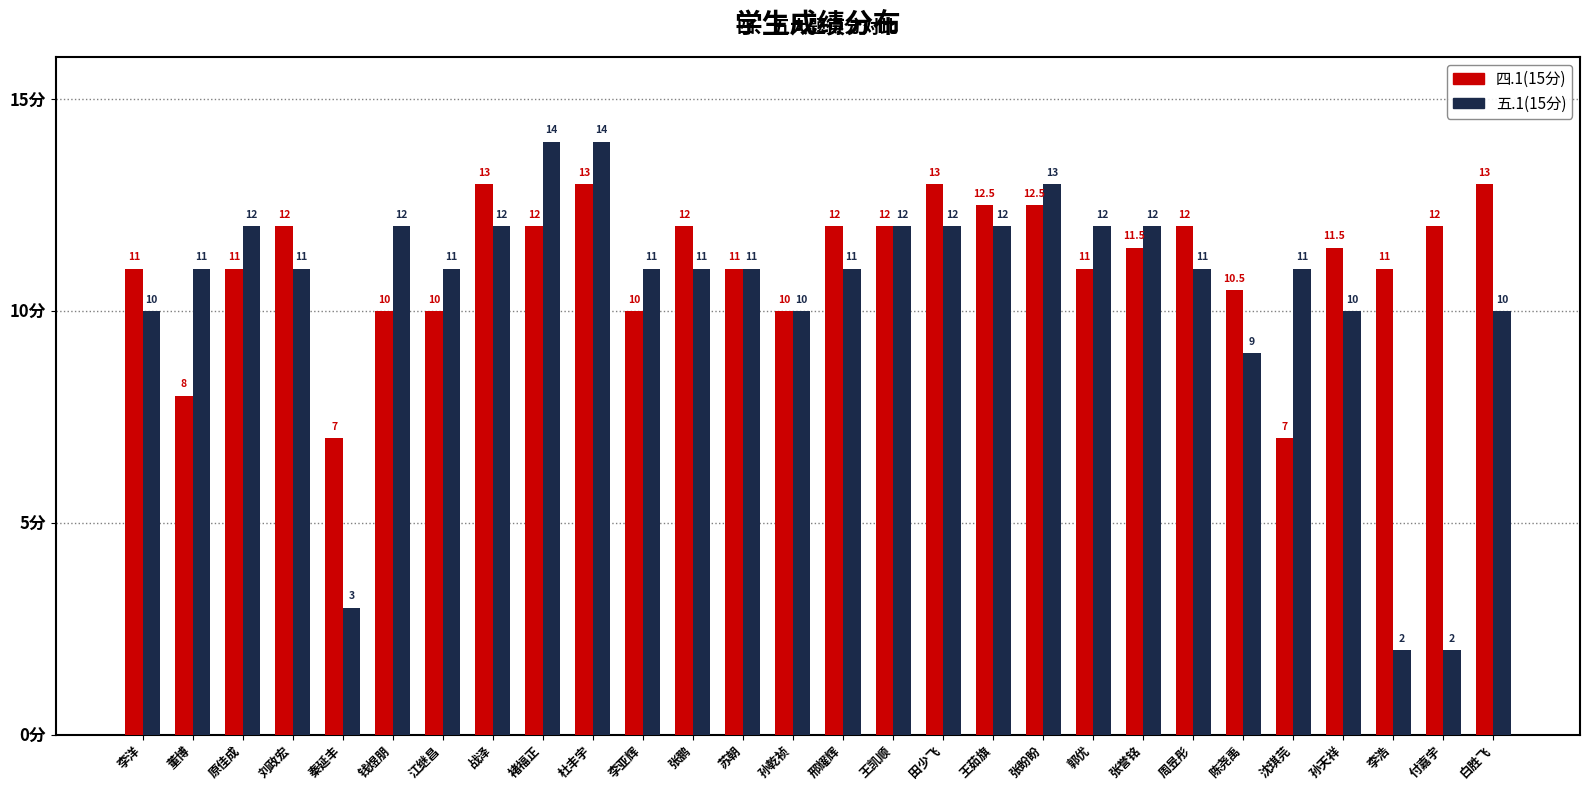

What is the sum of all 五.1(15分) values?

292.0